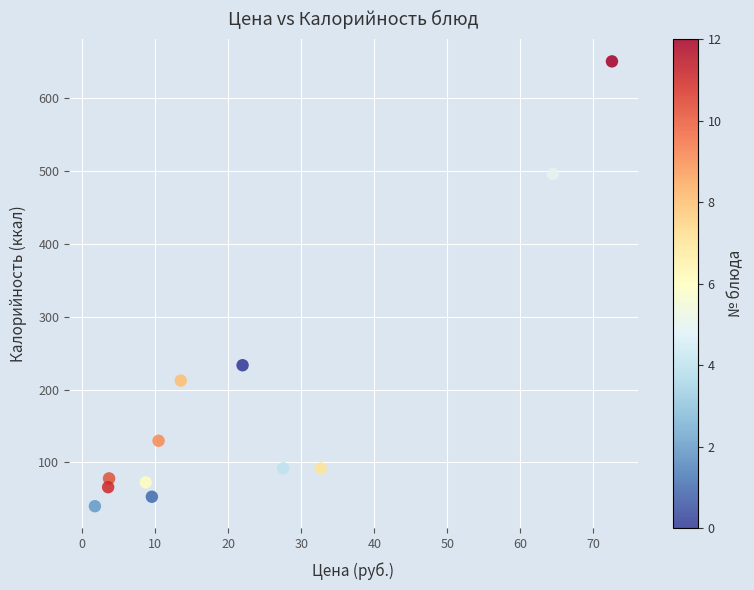

What Y value in the scatter plot is closest to 345?

233.5